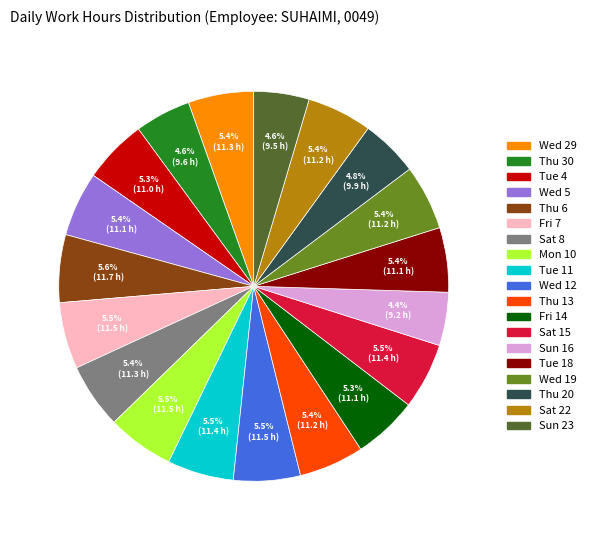

How many segments does this pie chart have?

19